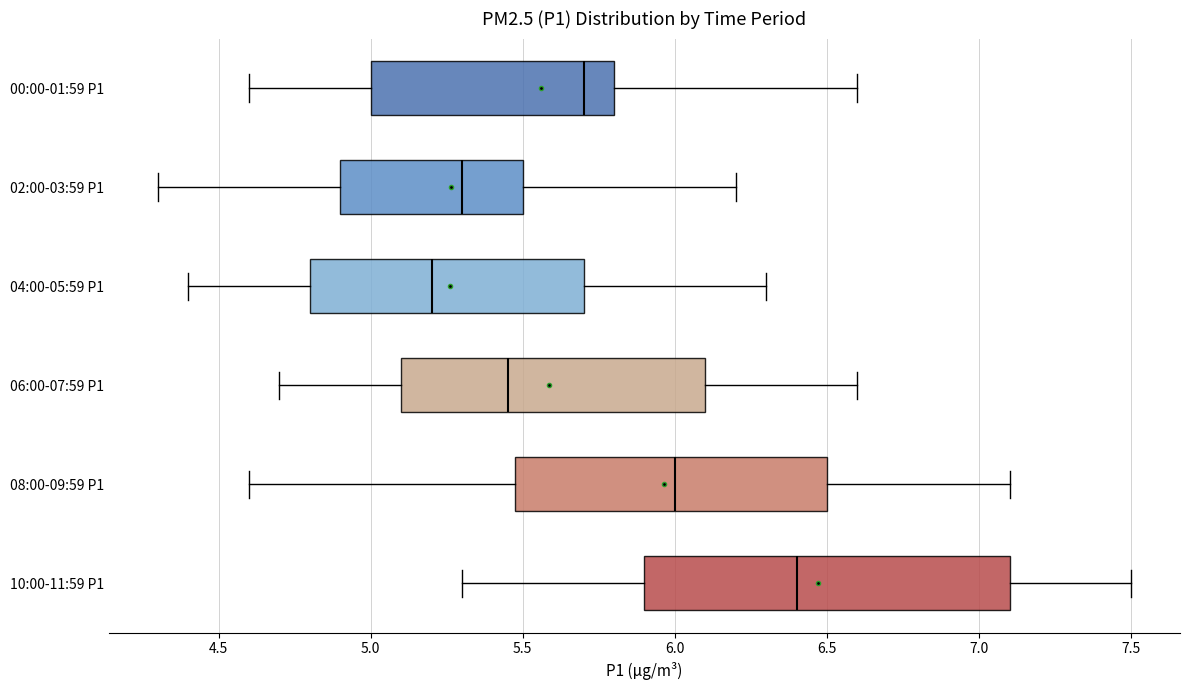

Where is the left edge of the box for 08:00-09:59 P1 on the x-axis? The values are not printed on the chart, so give them approximately, as read against the axis.

5.50